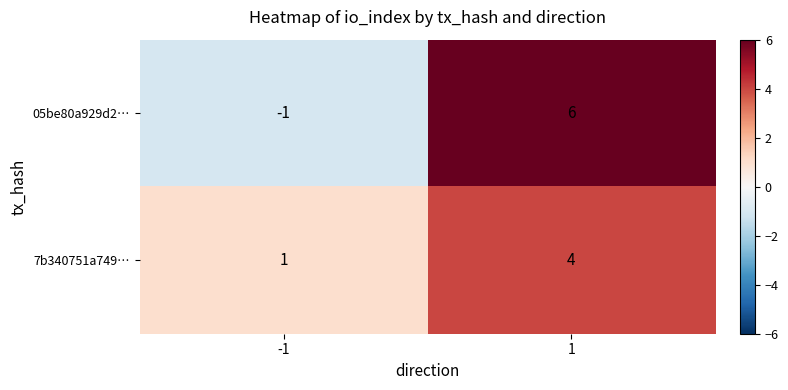

Reading left to right, what are all the values shown in this chart?

05be80a929d2…: -1=-1	1=6
7b340751a749…: -1=1	1=4